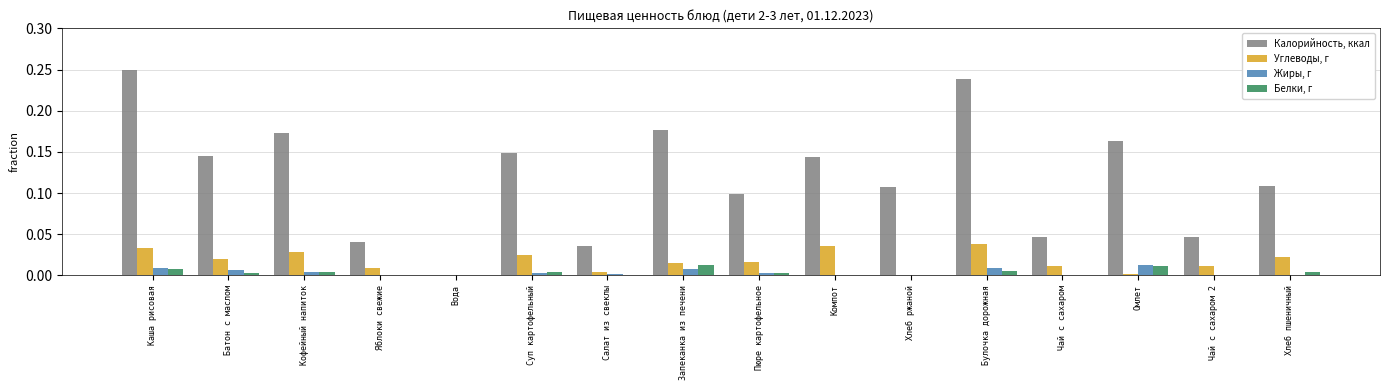

Is the value of Углеводы, г at Чай с сахаром greater than the value of Белки, г at Батон с маслом?

Yes